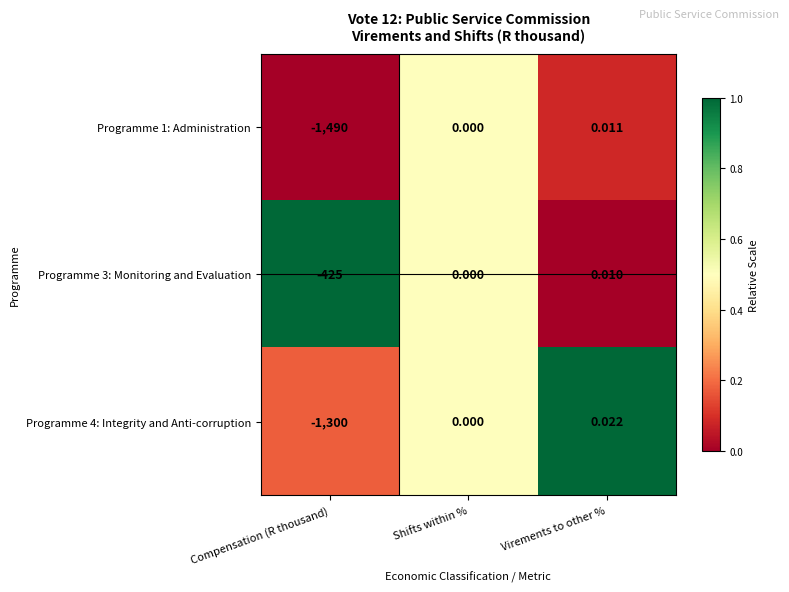

Is the value of Programme 4: Integrity and Anti-corruption at Compensation (R thousand) greater than the value of Programme 3: Monitoring and Evaluation at Compensation (R thousand)?

No